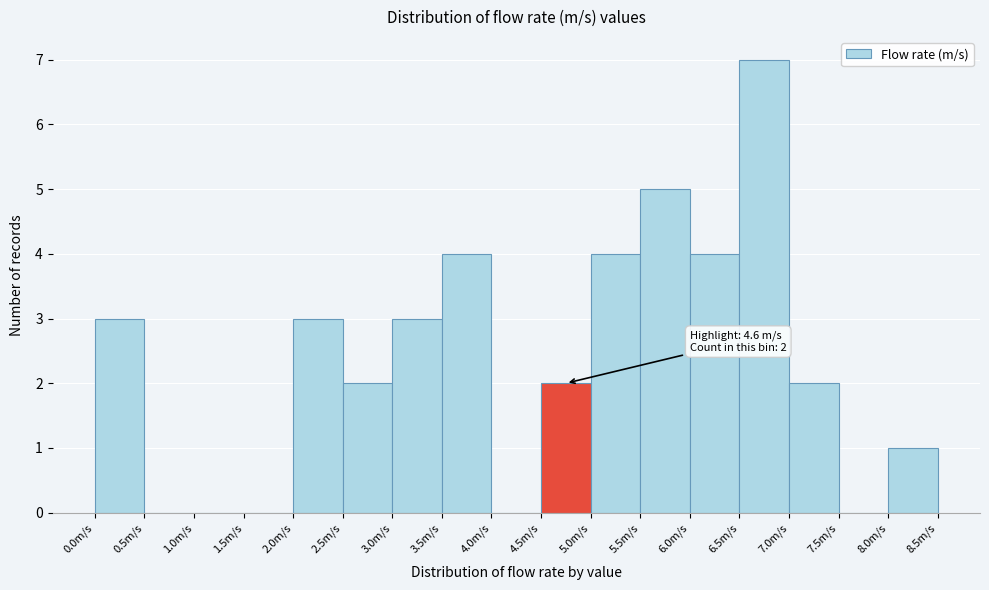

Over which range of the x-axis is the bar tallest?

6.5 to 7.0